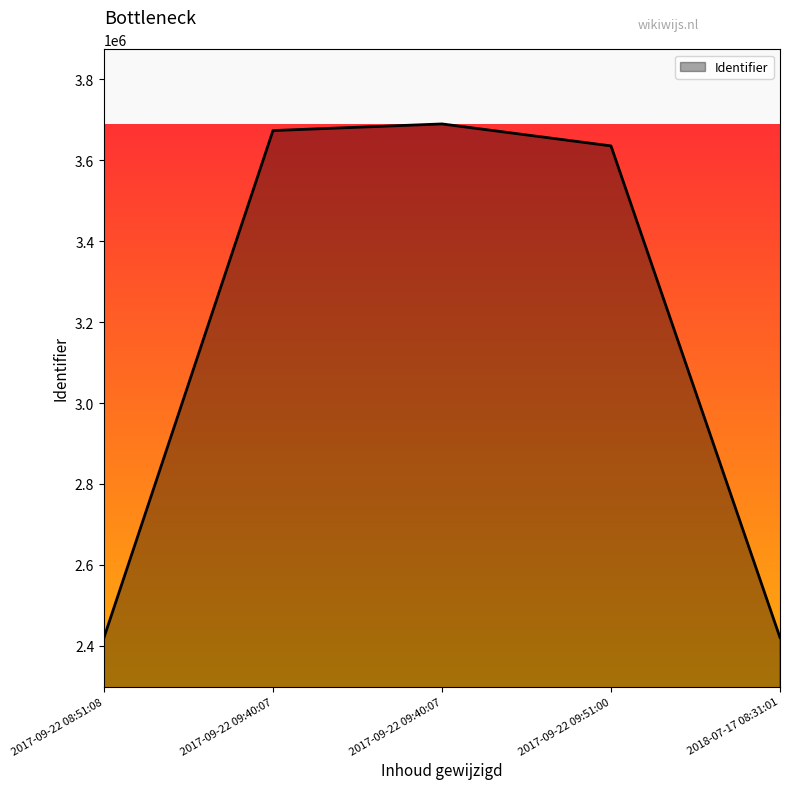

What is the difference between the second highest and second lowest values?

1252976